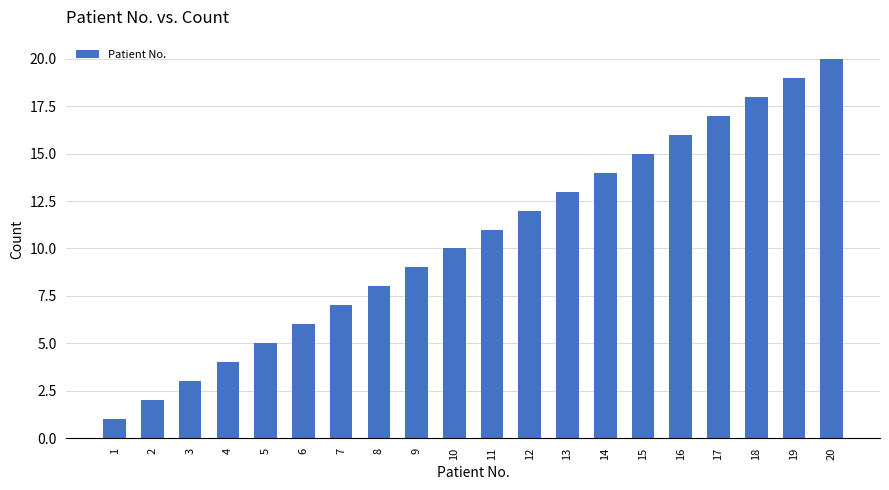

Reading left to right, list all the values displayed in this chart.

1=1	2=2	3=3	4=4	5=5	6=6	7=7	8=8	9=9	10=10	11=11	12=12	13=13	14=14	15=15	16=16	17=17	18=18	19=19	20=20